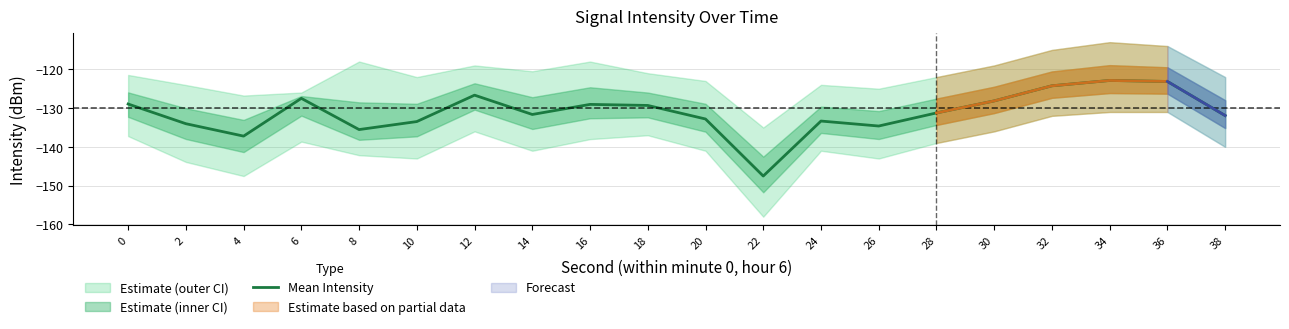

Which category has the lowest value across all series?

22